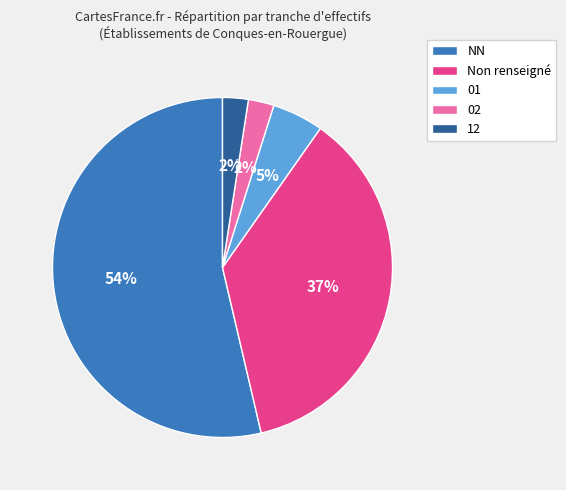

Is it true that 12 is 2% of the pie?

True